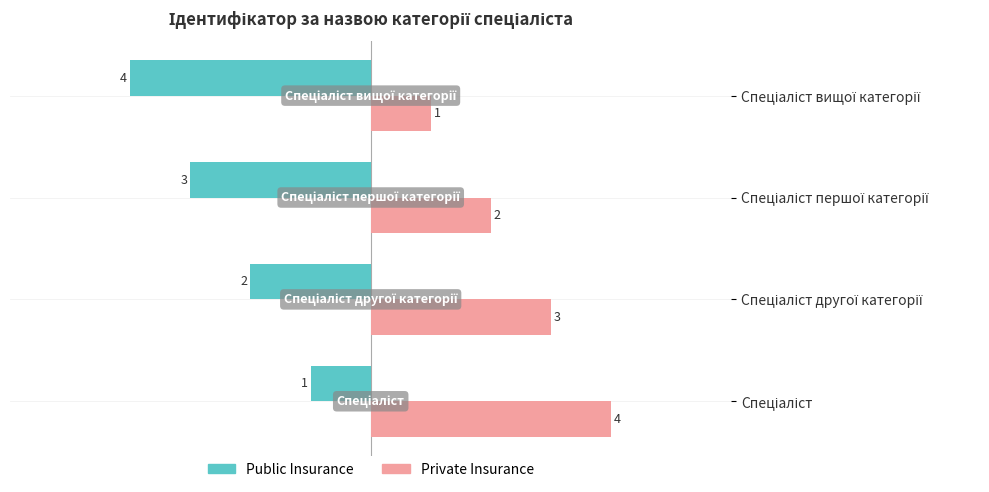

How many Private Insurance values are between 2 and 4?

3